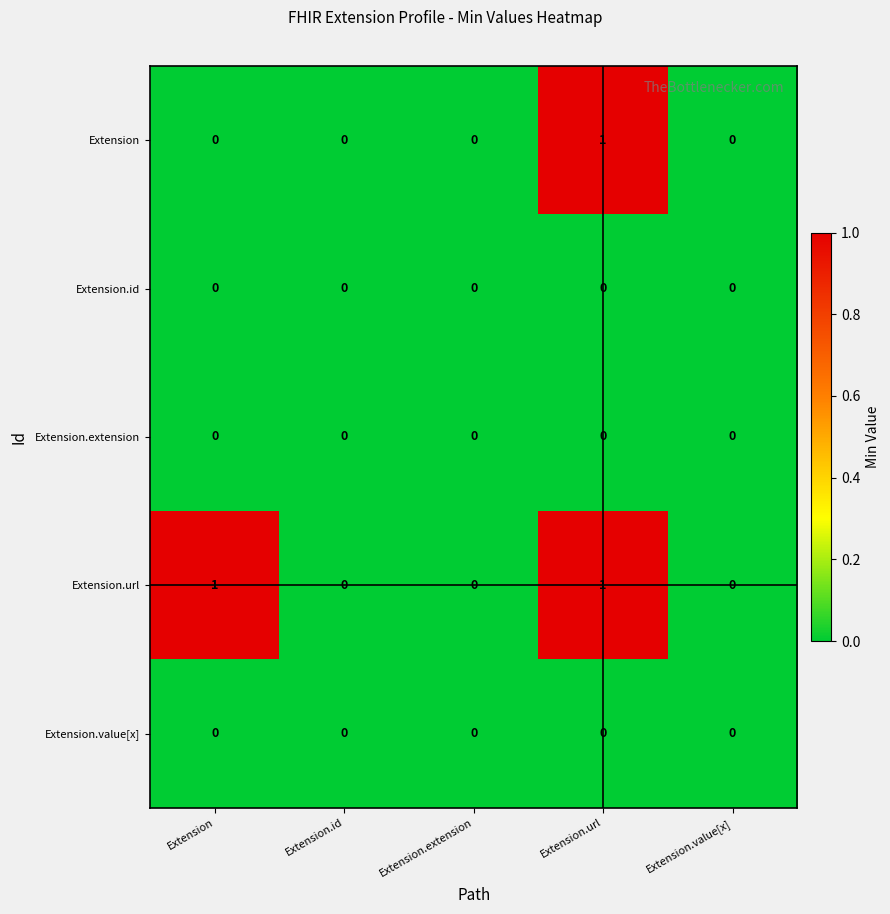

Between Extension and Extension.id, which series saw the biggest shift?

Extension.url